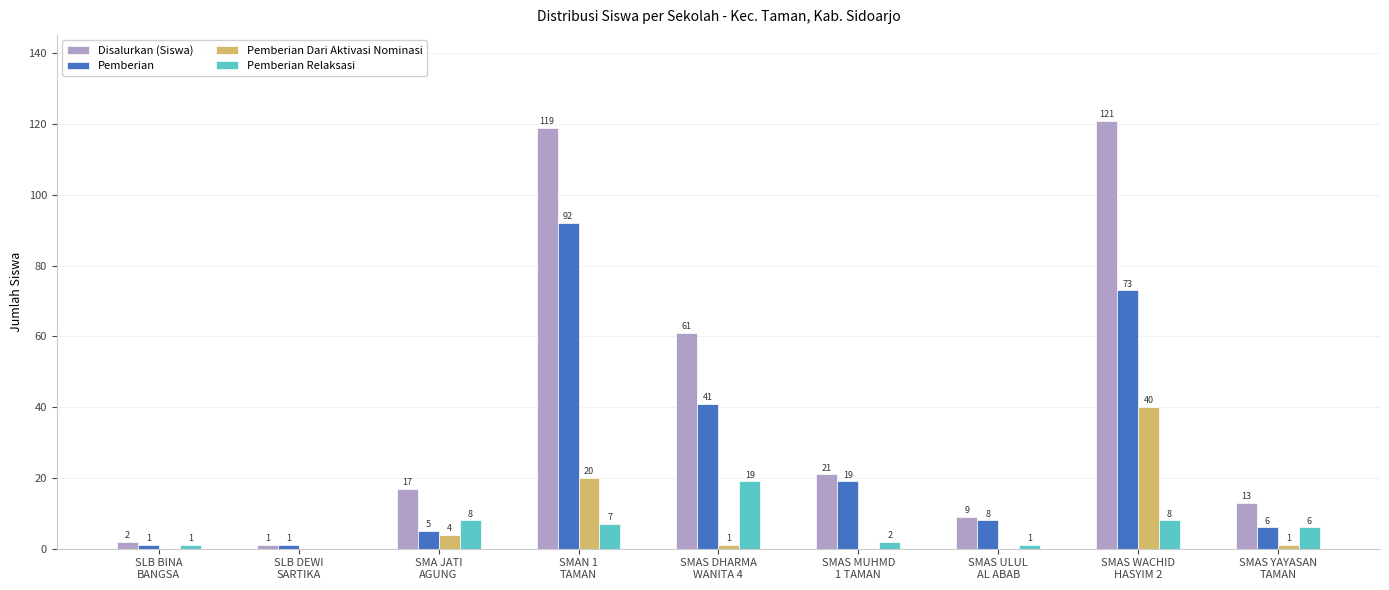

Are the bars horizontal?

No